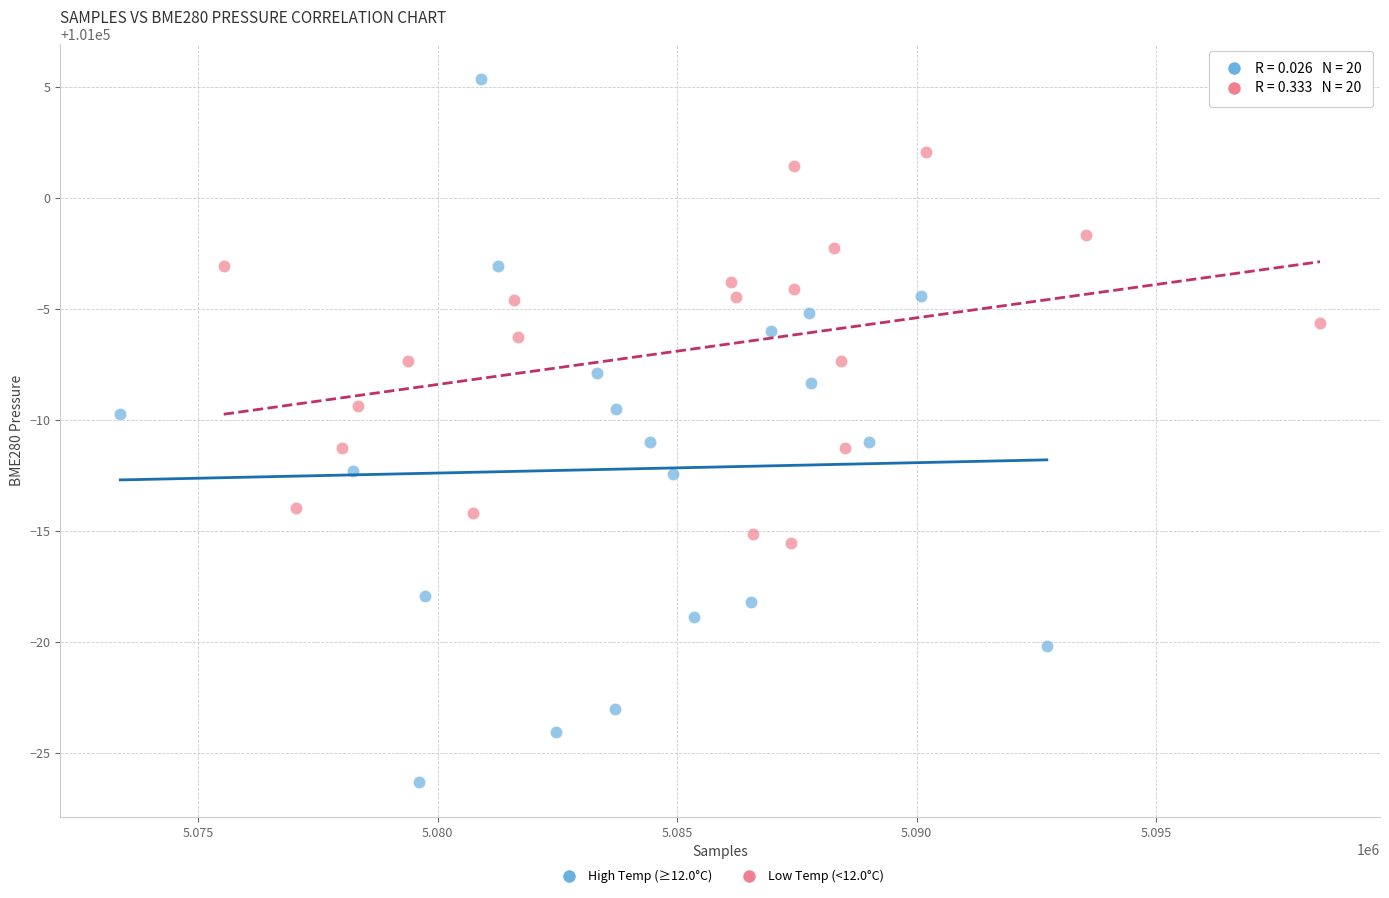

Which series contains the lowest Y value?

High Temp (≥12.0°C)